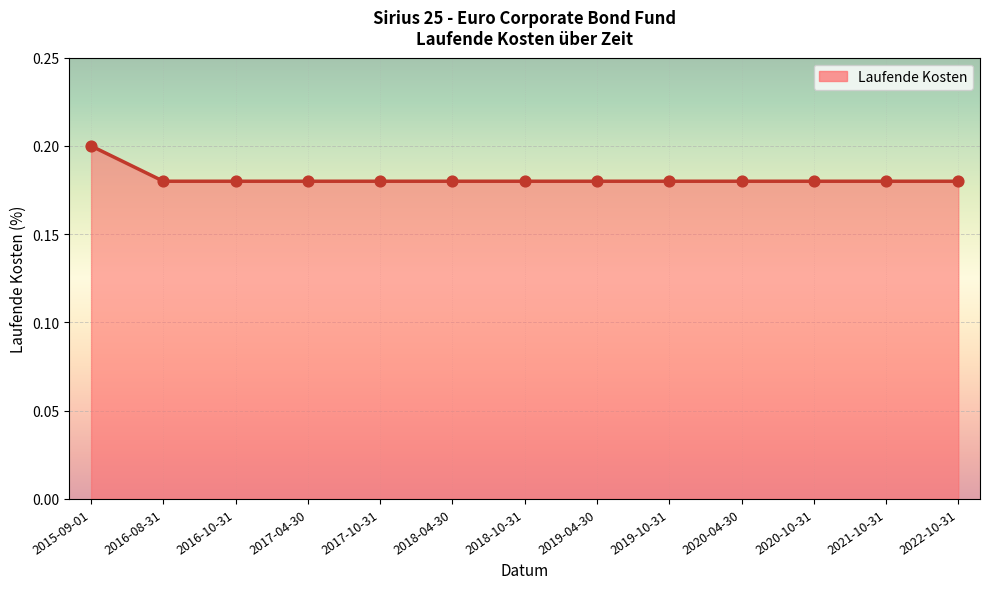

Which has a higher value, 2015-09-01 or 2021-10-31?

2015-09-01